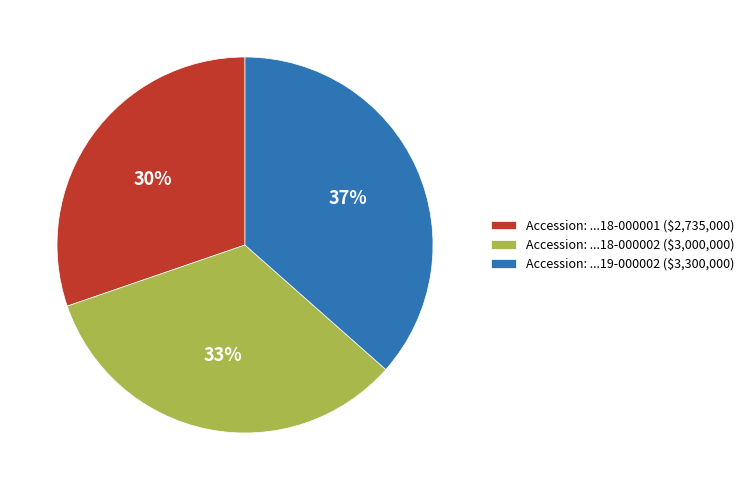

Rank the categories by value from lowest to highest.

Accession: ...18-000001 ($2,735,000), Accession: ...18-000002 ($3,000,000), Accession: ...19-000002 ($3,300,000)